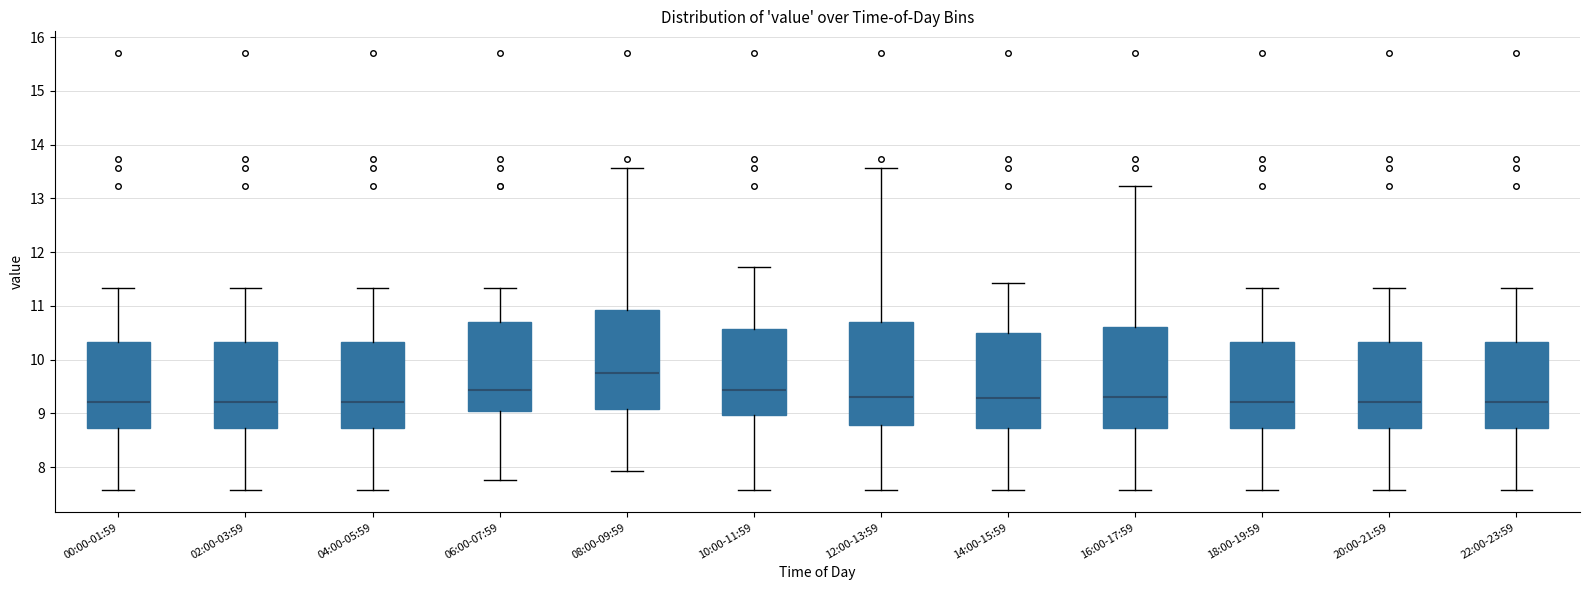

Reading left to right, read every box against the y-axis: the position of its median line, the range the box covers, and the ends of its whiskers. The values are not printed on the chart, so give them approximately, as read against the axis.

00:00-01:59: median 9.2, box 8.7 to 10.3, whiskers 7.6 to 11.3
02:00-03:59: median 9.2, box 8.7 to 10.3, whiskers 7.6 to 11.3
04:00-05:59: median 9.2, box 8.7 to 10.3, whiskers 7.6 to 11.3
06:00-07:59: median 9.4, box 9.1 to 10.7, whiskers 7.8 to 11.3
08:00-09:59: median 9.8, box 9.1 to 10.9, whiskers 7.9 to 13.6
10:00-11:59: median 9.4, box 9.0 to 10.6, whiskers 7.6 to 11.7
12:00-13:59: median 9.3, box 8.8 to 10.7, whiskers 7.6 to 13.6
14:00-15:59: median 9.3, box 8.7 to 10.5, whiskers 7.6 to 11.4
16:00-17:59: median 9.3, box 8.7 to 10.6, whiskers 7.6 to 13.2
18:00-19:59: median 9.2, box 8.7 to 10.3, whiskers 7.6 to 11.3
20:00-21:59: median 9.2, box 8.7 to 10.3, whiskers 7.6 to 11.3
22:00-23:59: median 9.2, box 8.7 to 10.3, whiskers 7.6 to 11.3